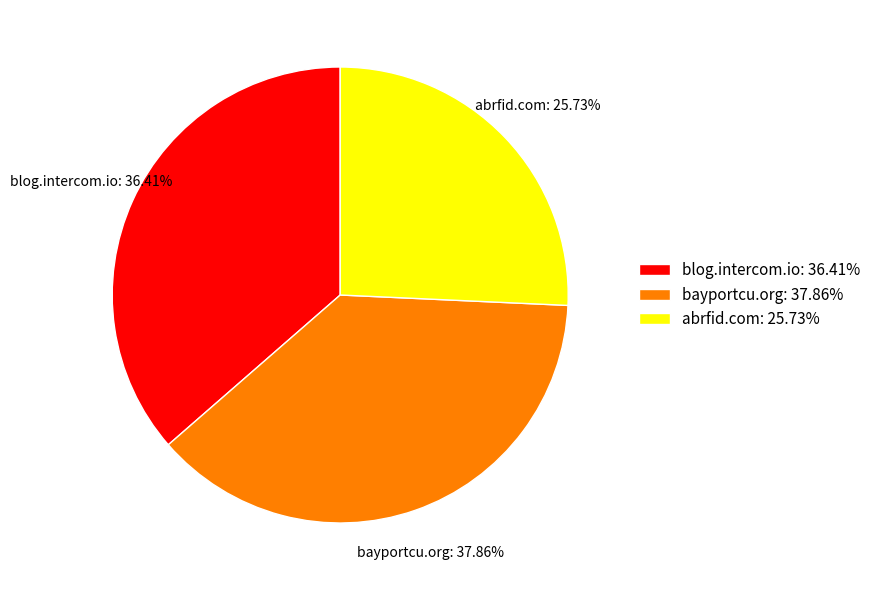

Which category has the biggest portion of the pie?

bayportcu.org